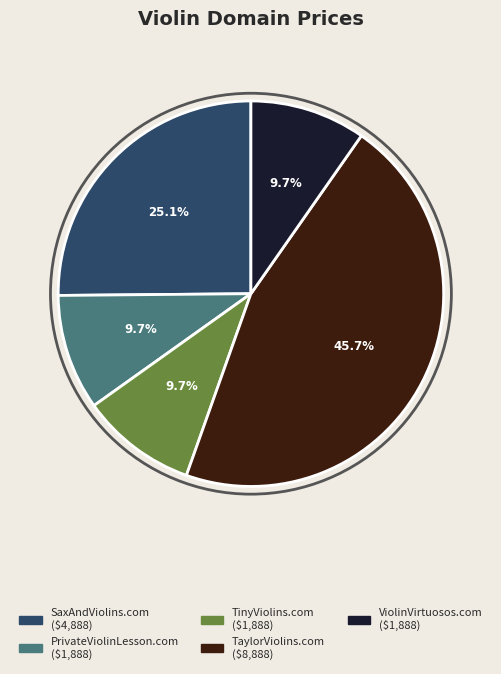

Does any single category account for the majority?

No